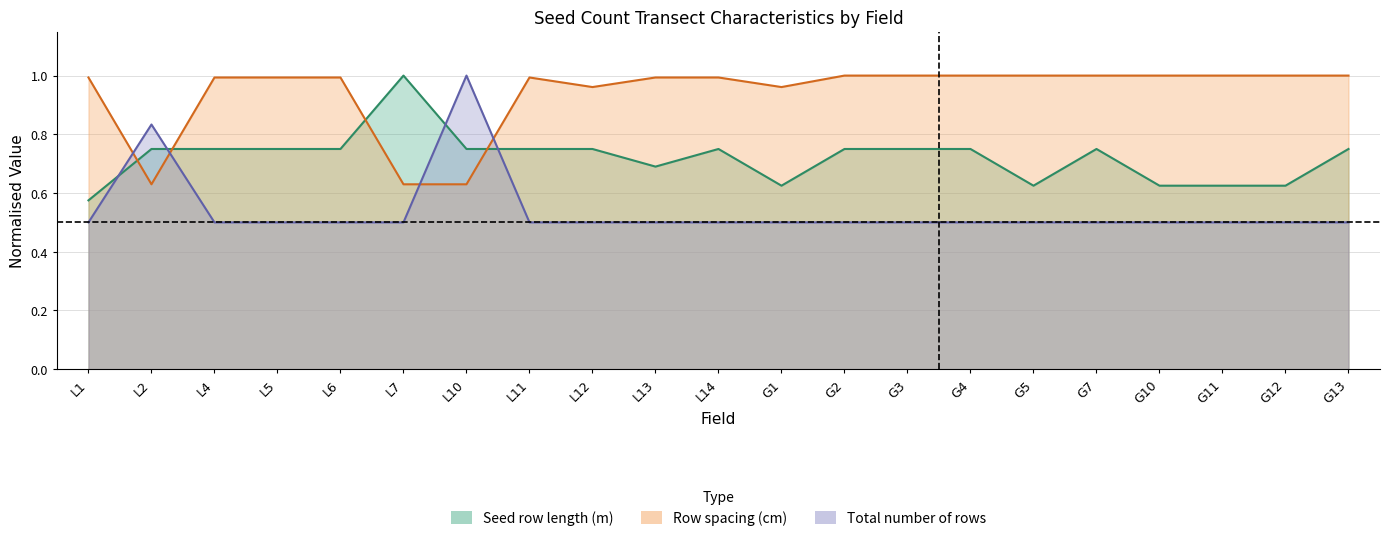

Between L5 and G12, which is larger?

L5